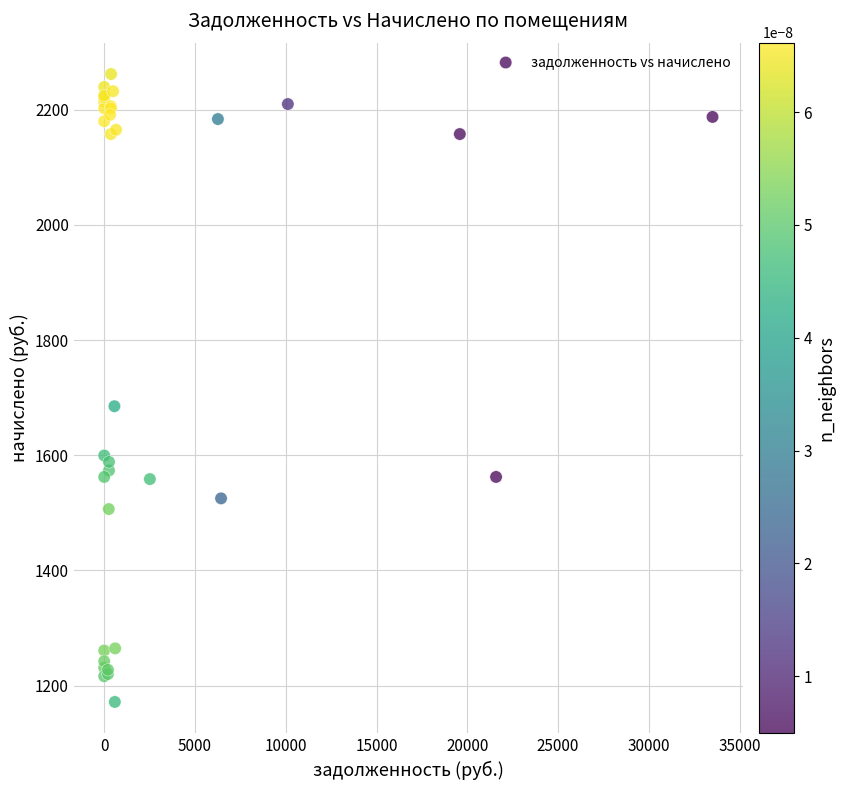

What Y value in the scatter plot is closest to 1716?

1685.2